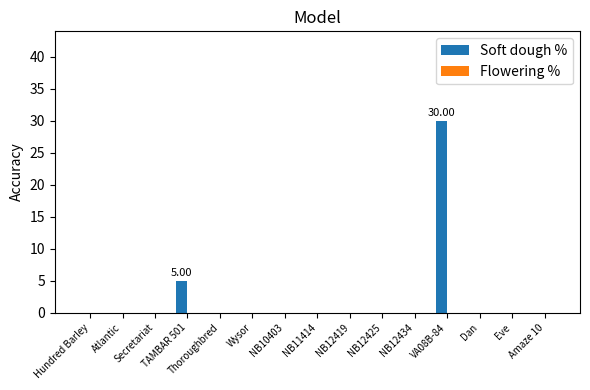

What is the sum of all values?

35